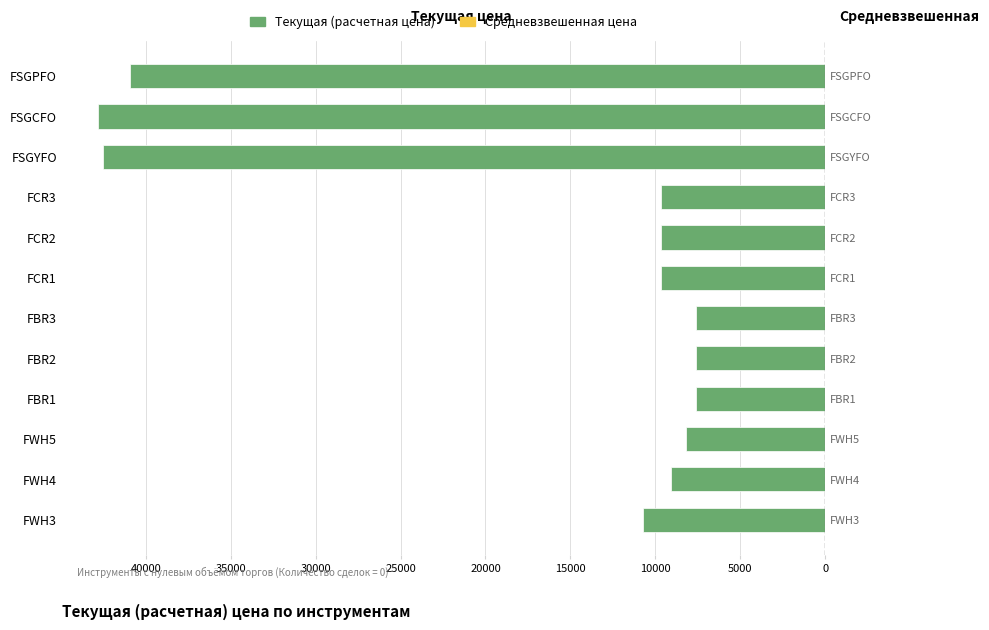

True or false: Текущая (расчетная цена) has a value of -13647.0 at FCR3.

False